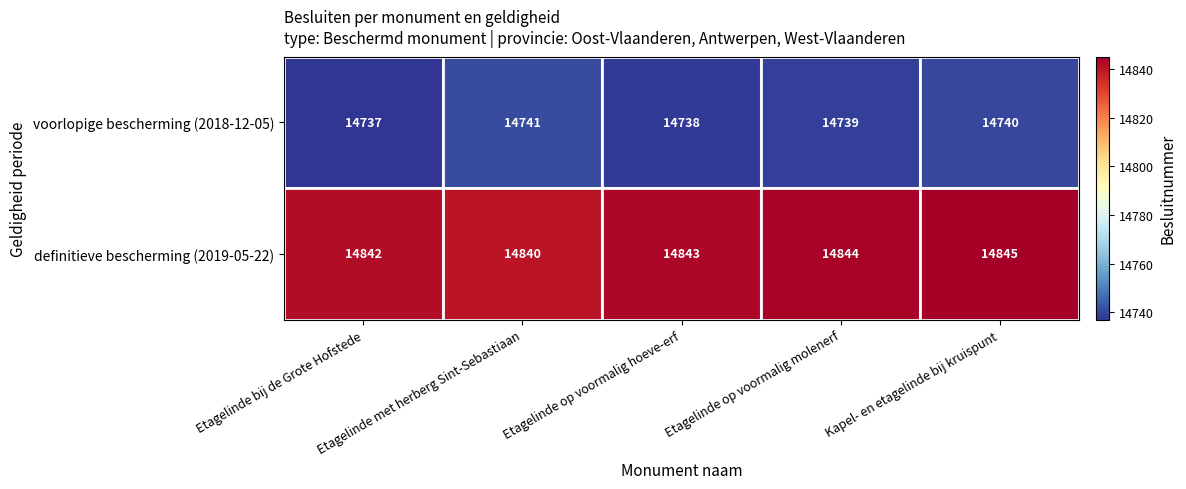

What is the maximum value shown in the chart?

14845